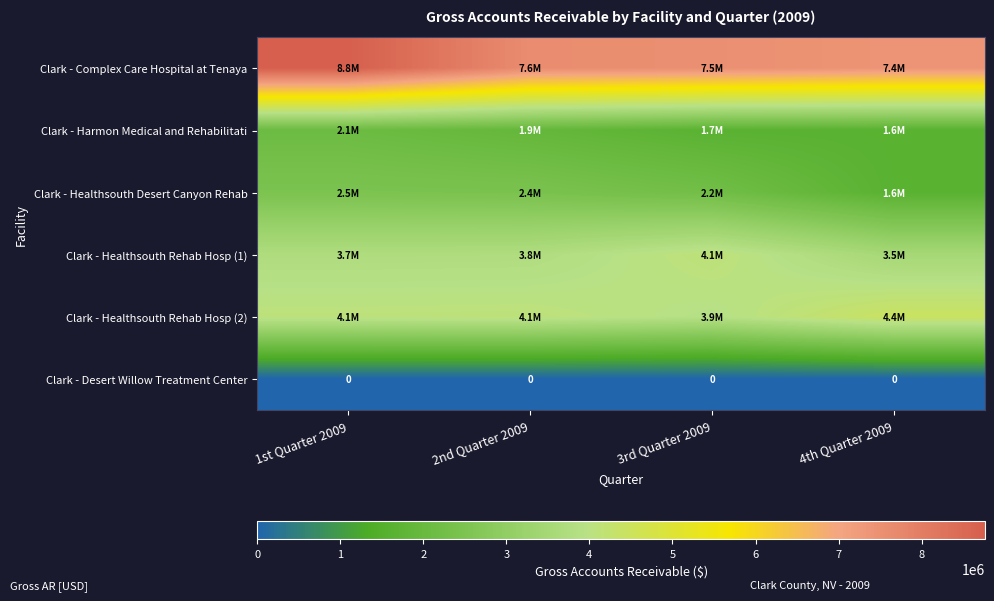

How many values in the Clark - Complex Care Hospital at Tenaya series are below 7616673?

2